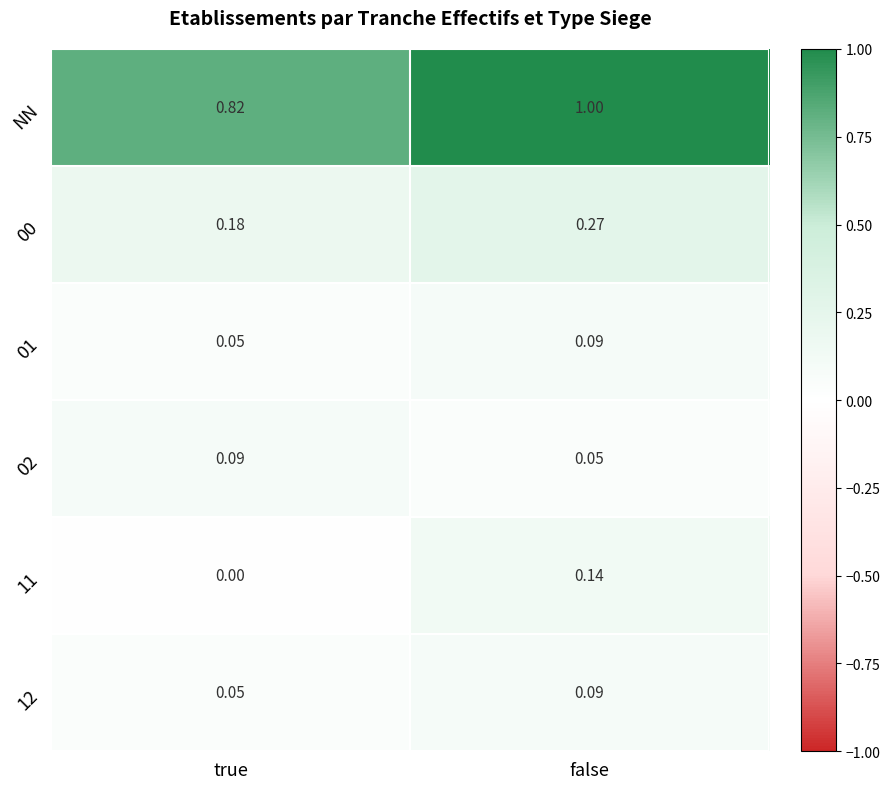

At which category does the chart reach its minimum across all series?

true